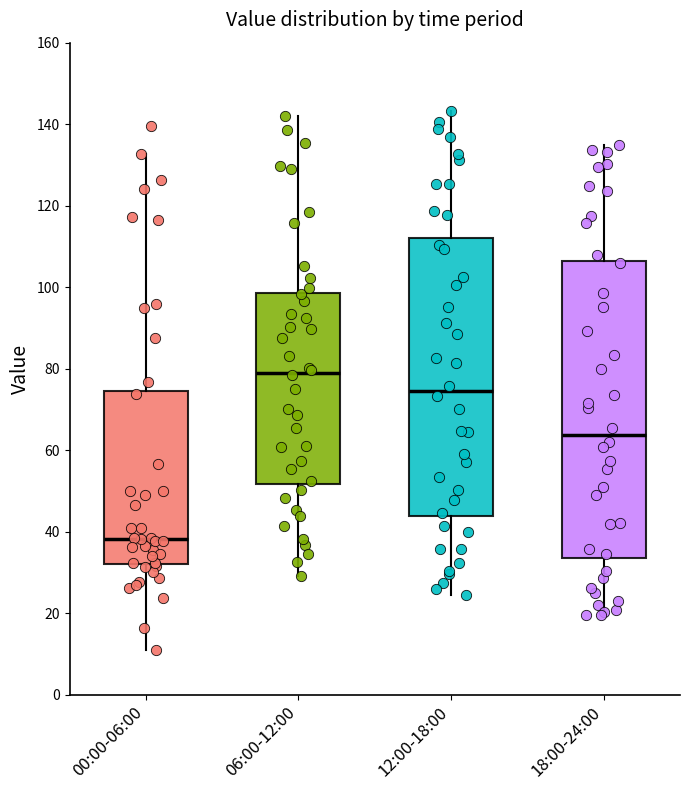

Which box has the highest median line?

06:00-12:00